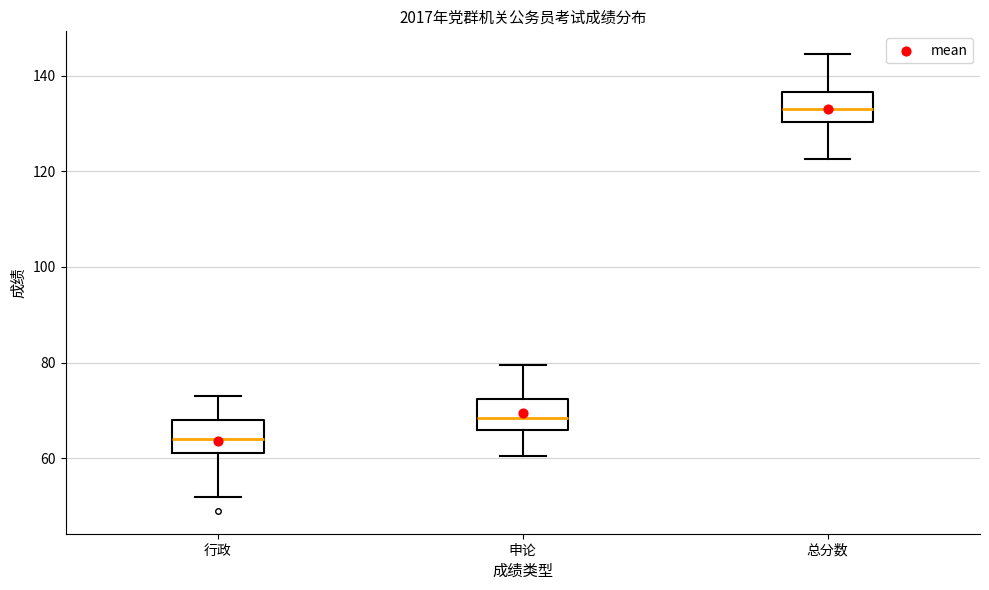

Reading left to right, transcribe this box plot: for each box, give where its median line is, the range the box spans, and where its two whiskers end, as read against the y-axis. The values are not printed on the chart, so give them approximately, as read against the axis.

行政: median 64, box 62 to 68, whiskers 52 to 74
申论: median 68, box 66 to 72, whiskers 60 to 80
总分数: median 134, box 130 to 136, whiskers 122 to 144